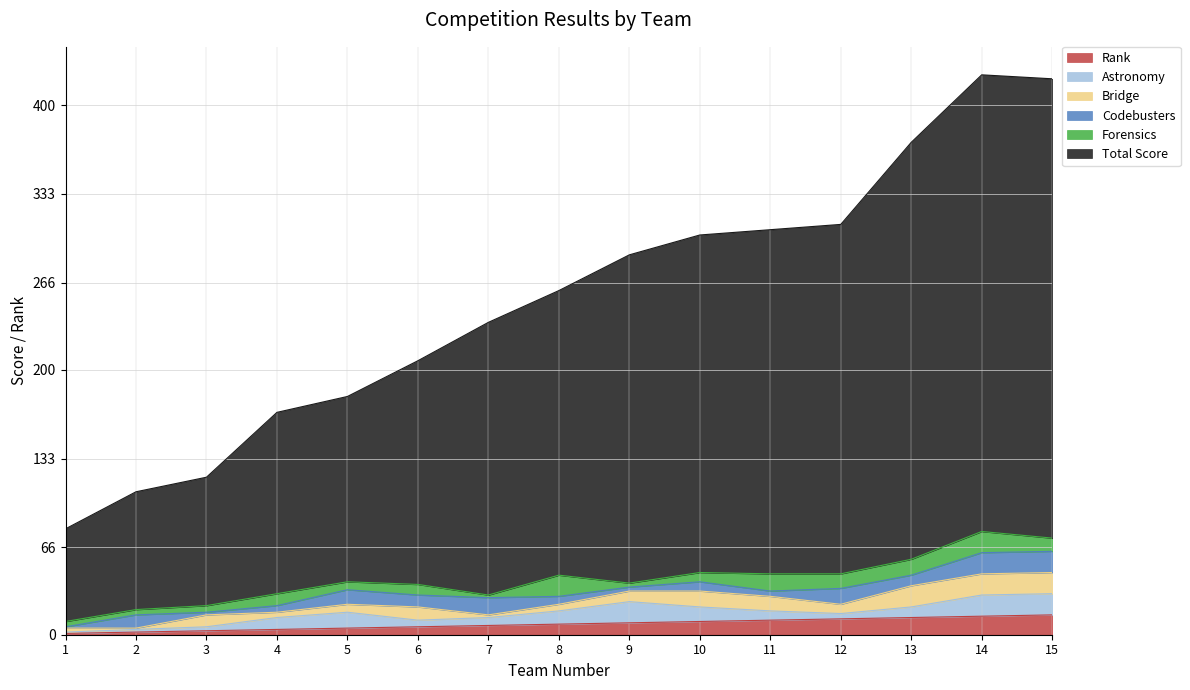

What is the difference between the Rank values at 1 and 6?

5